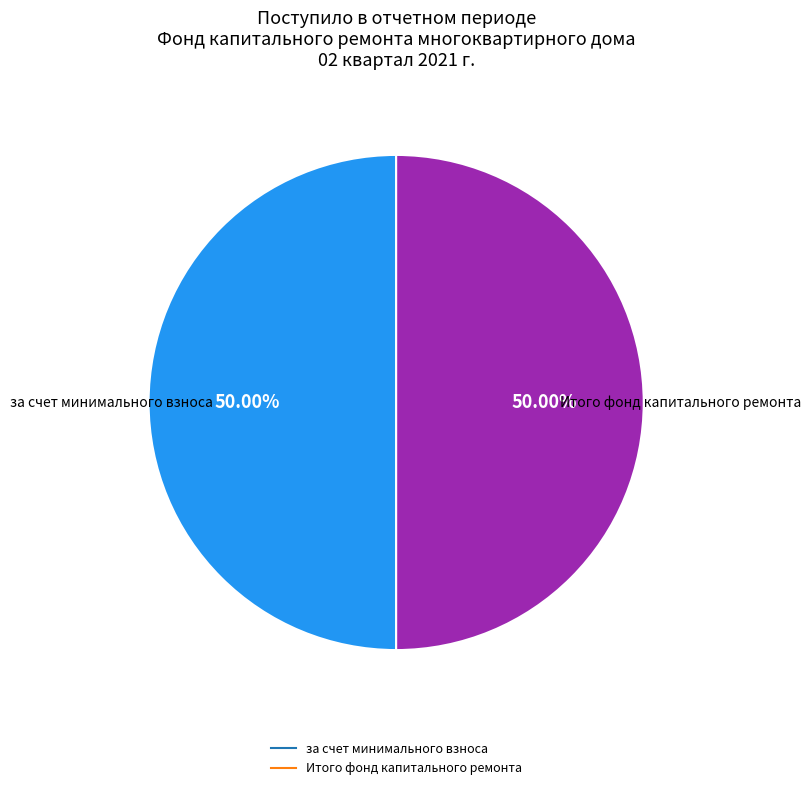

Count the number of slices in the pie.

2